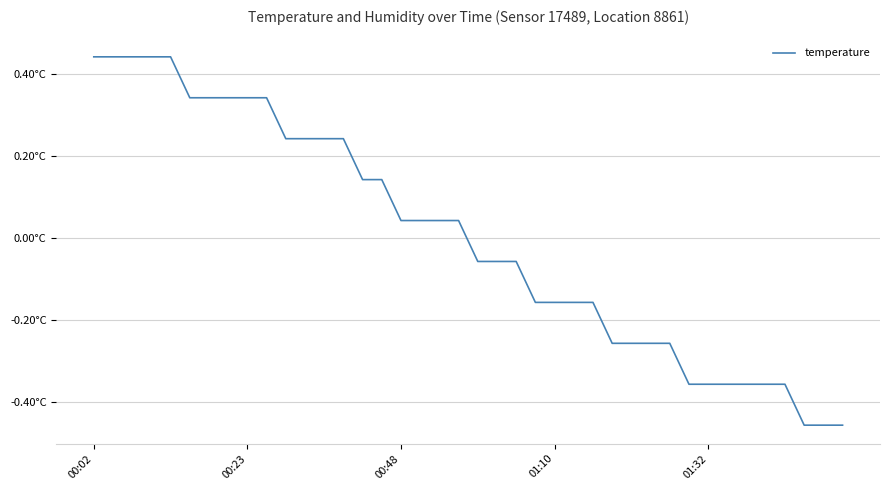

What is the difference between the maximum and minimum values?

0.9